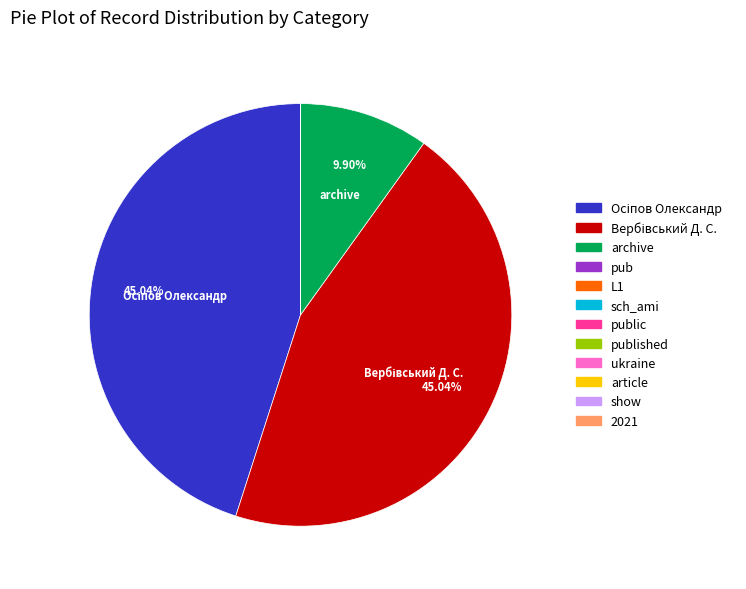

Does any single category account for the majority?

No